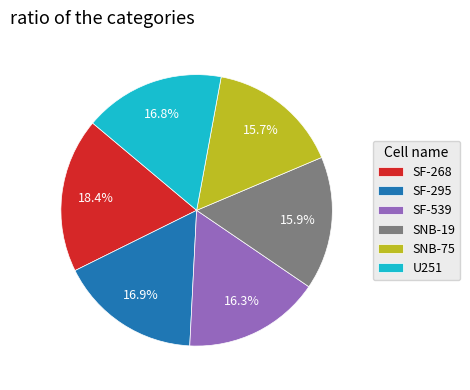

To the nearest percent, what portion does SF-268 represent?

18%